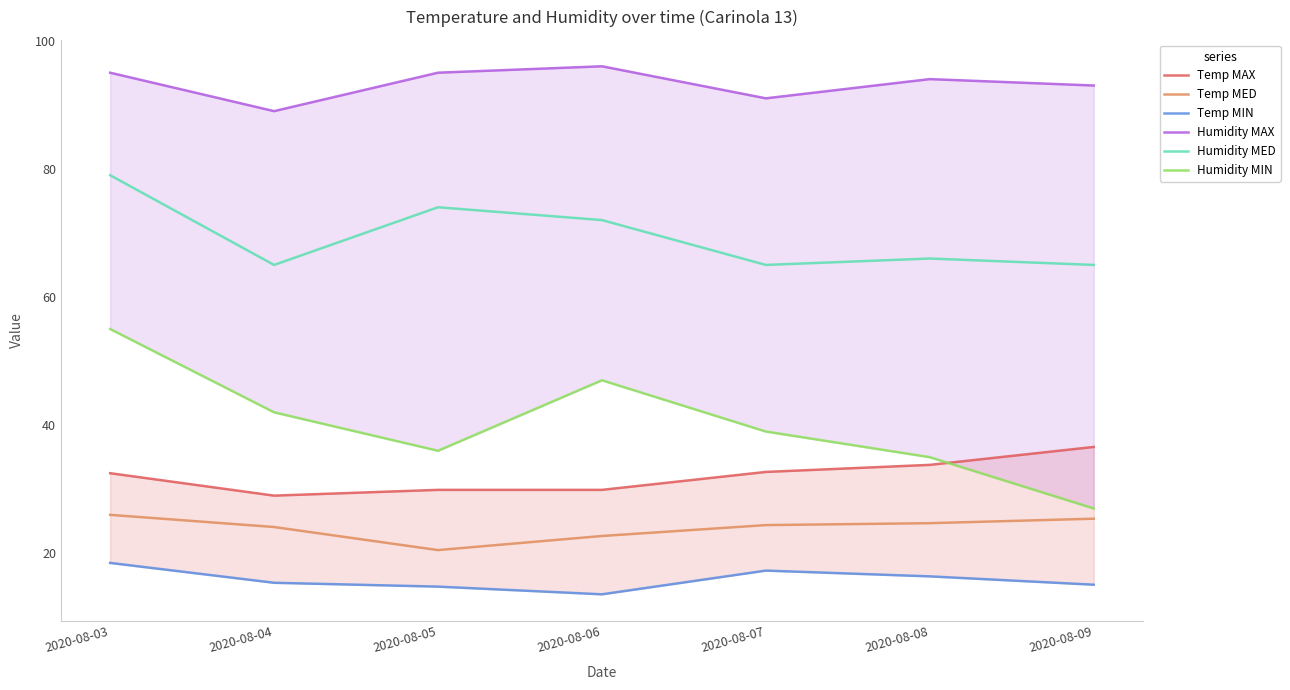

Is it true that Temp MED equals 10.5 at 2020-08-09?

False